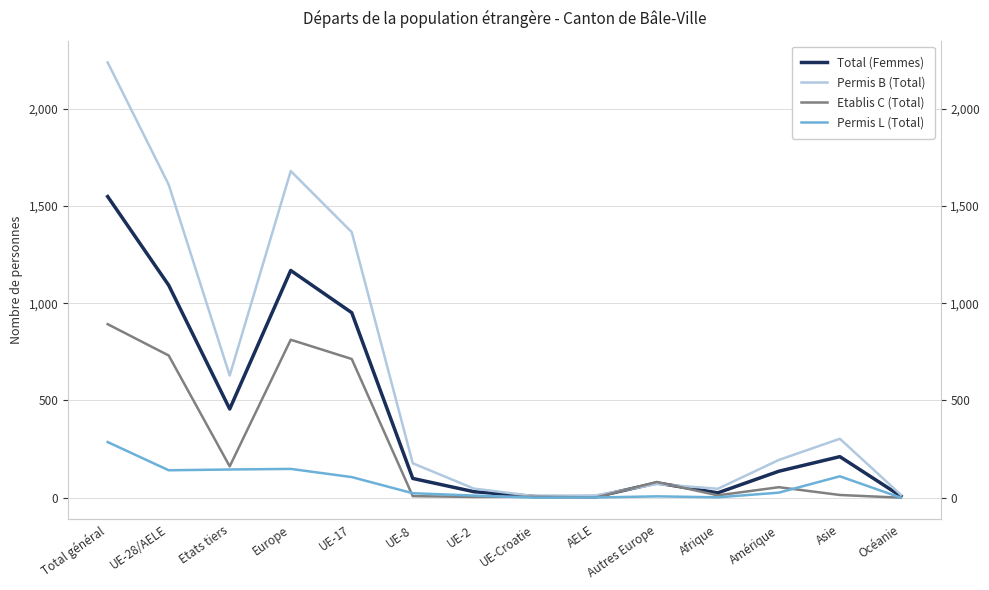

At how many categories does at least one series exceed 1266?

4